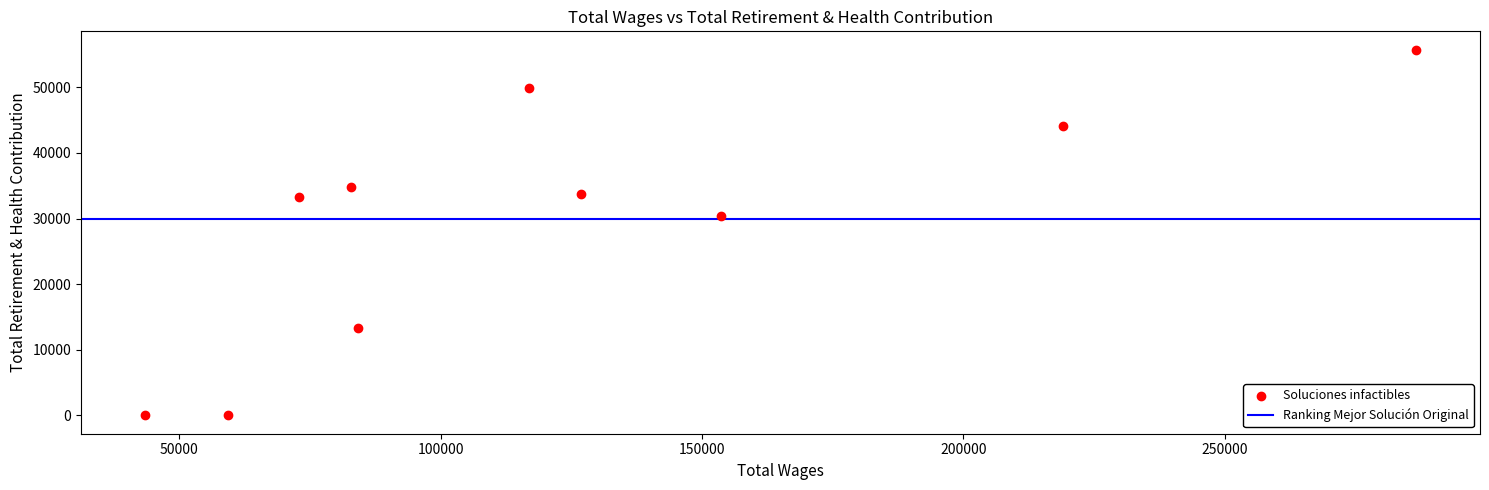

What is the average Y value?

29555